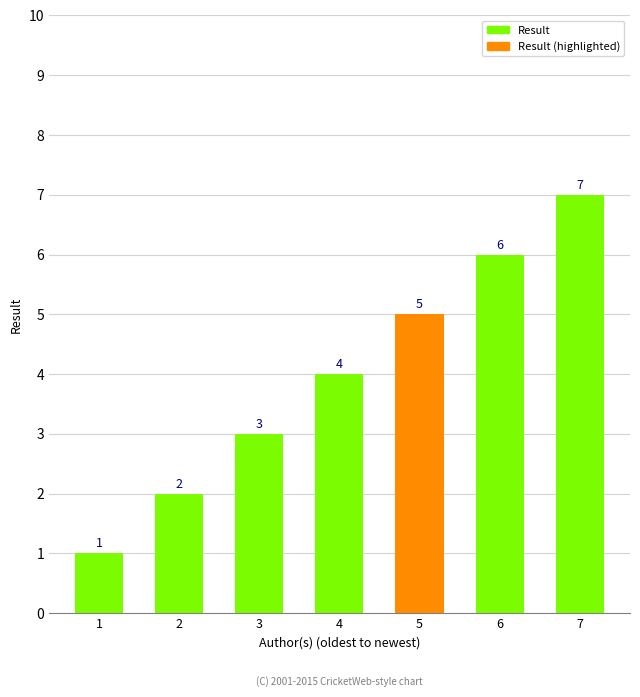

List the labels in order of value, smallest first.

1, 2, 3, 4, 5, 6, 7